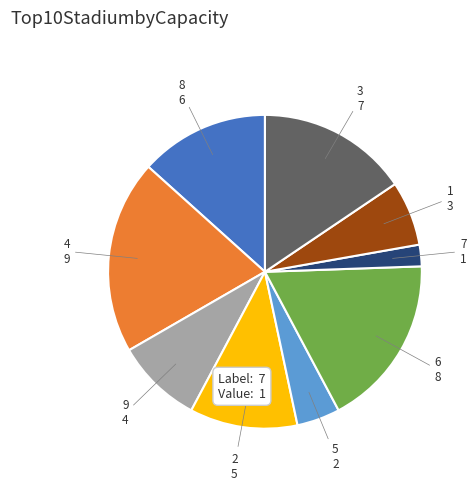

Is there any slice that represents more than half of the pie?

No